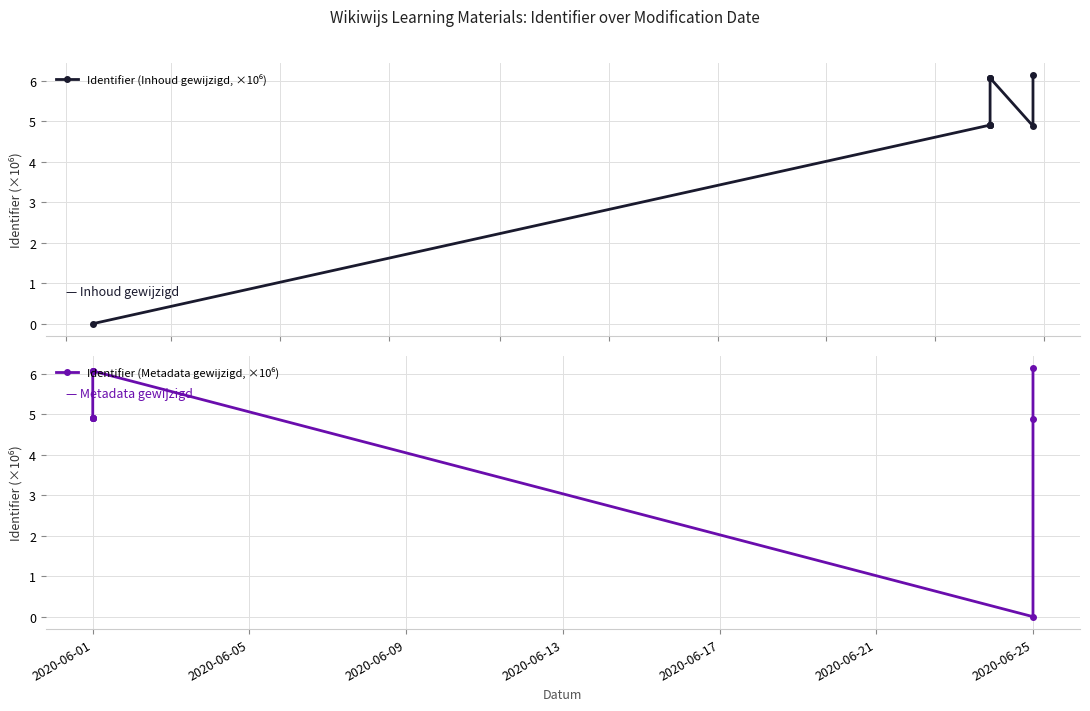

Reading right to left, list all the values displayed in this chart.

Identifier (Inhoud gewijzigd, ×10⁶): 6.1	4.9	6.1	6.1	6.1	4.9	4.9	4.9	4.9	0.0
Identifier (Metadata gewijzigd, ×10⁶): 6.1	4.9	0.0	6.1	6.1	6.1	4.9	4.9	4.9	4.9